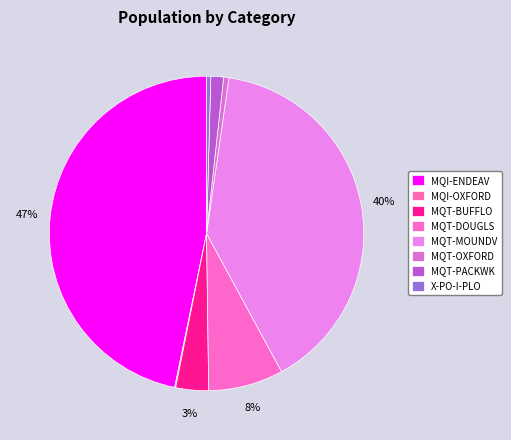

What is the smallest slice in the pie chart?

MQI-OXFORD